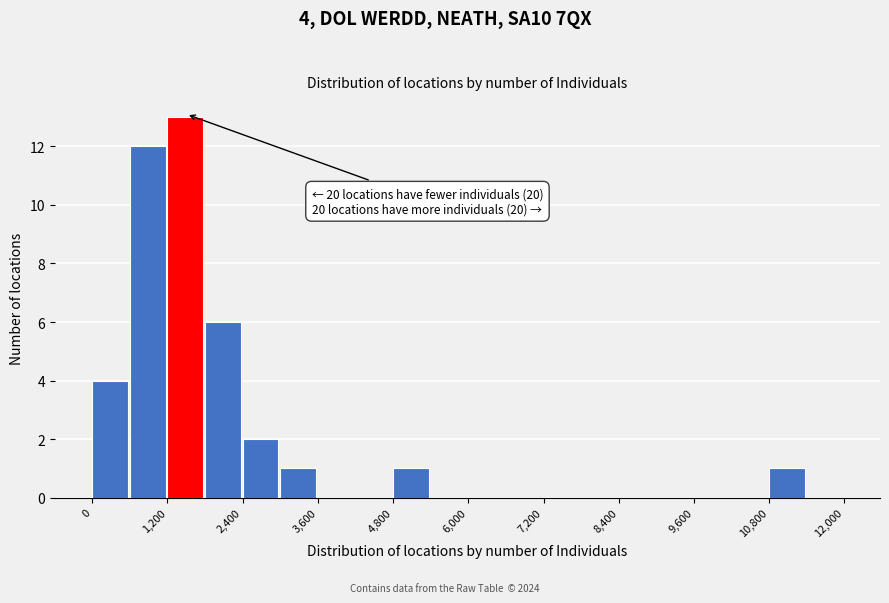

Read against the x-axis, roughly where is the centre of the tallest bar?

1400